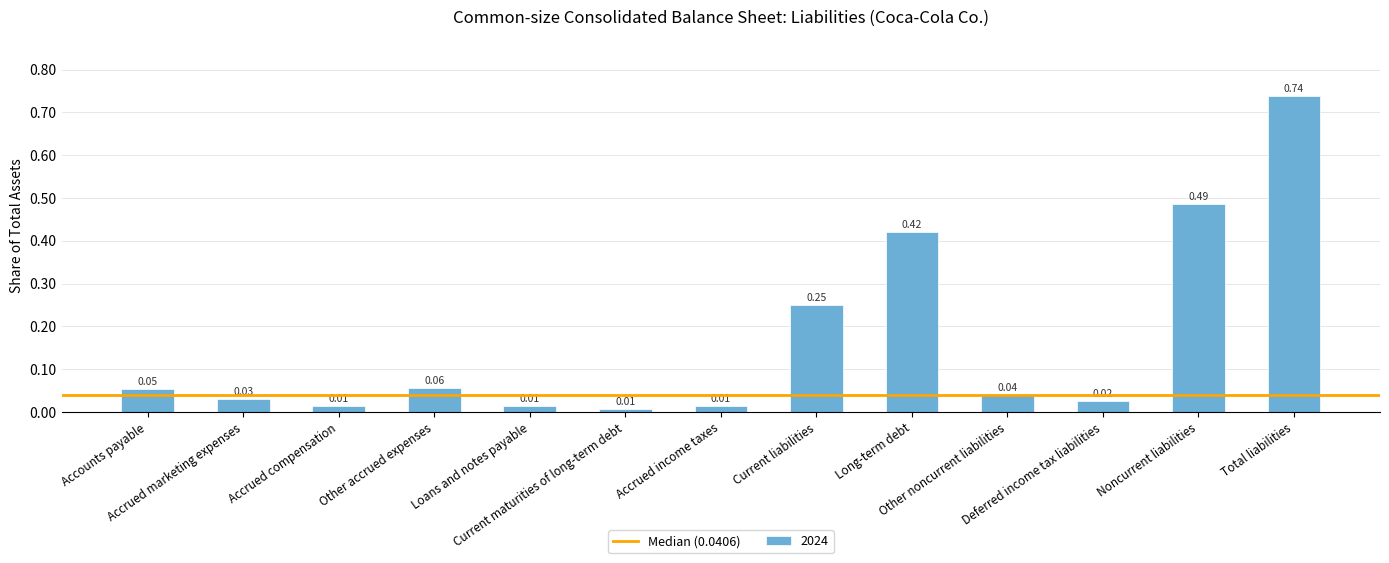

How many distinct data groups are displayed?

1